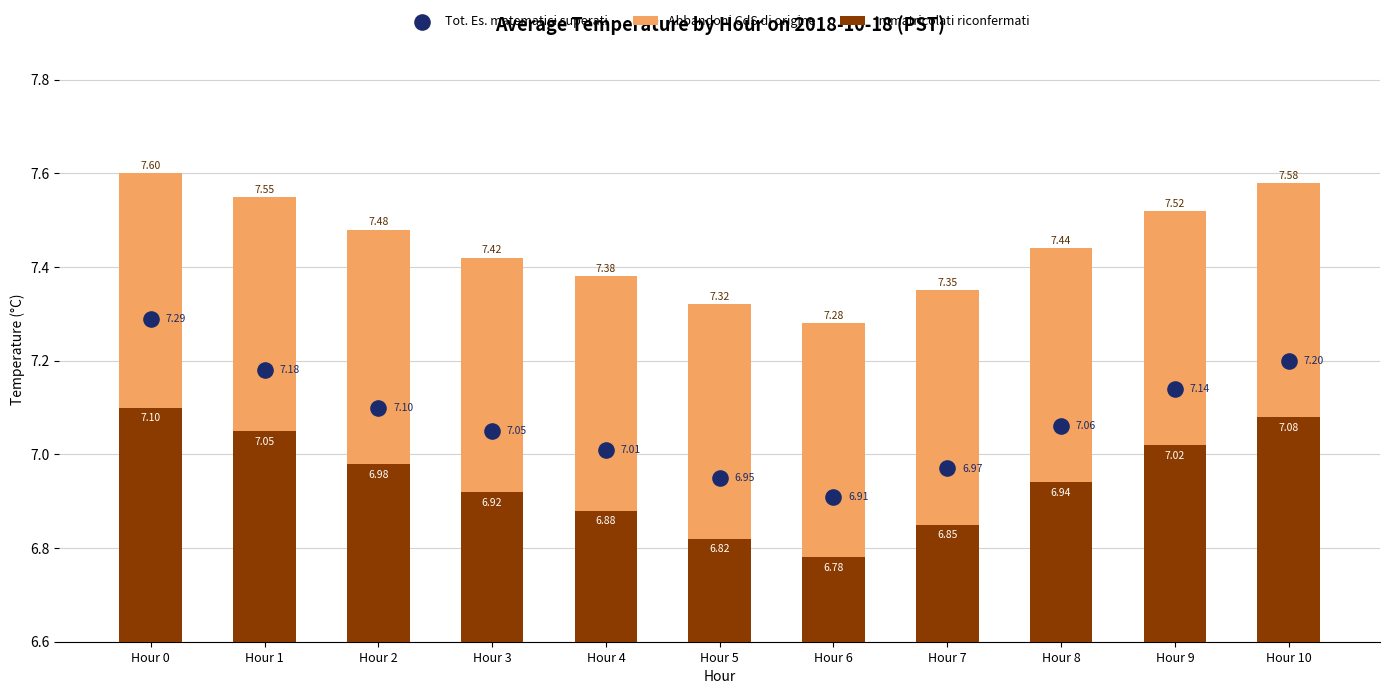

Is the value of Immatricolati riconfermati at Hour 8 greater than the value of Tot. Es. matematici superati at Hour 3?

No